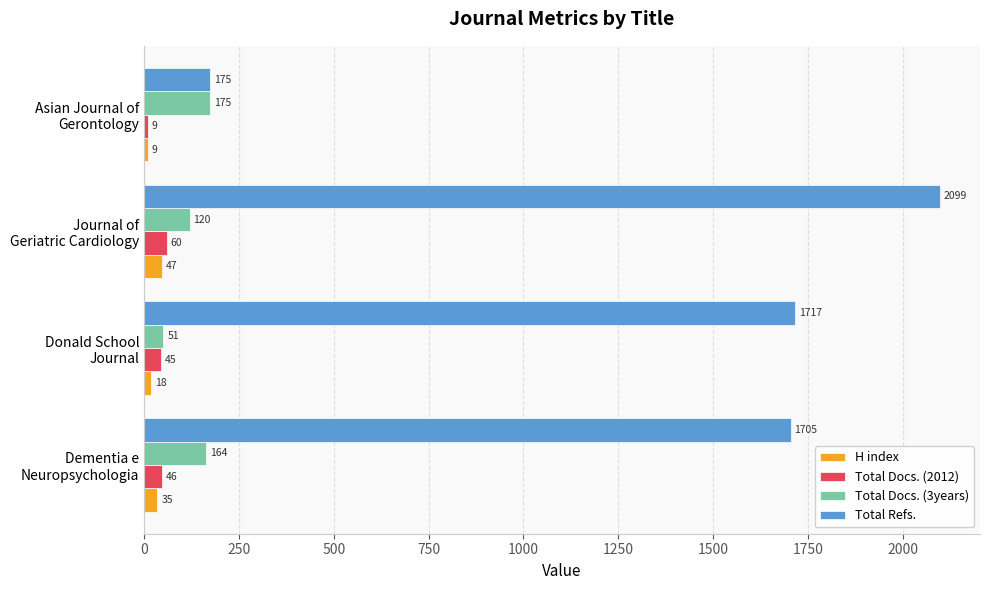

At how many categories does at least one series exceed 1535?

3